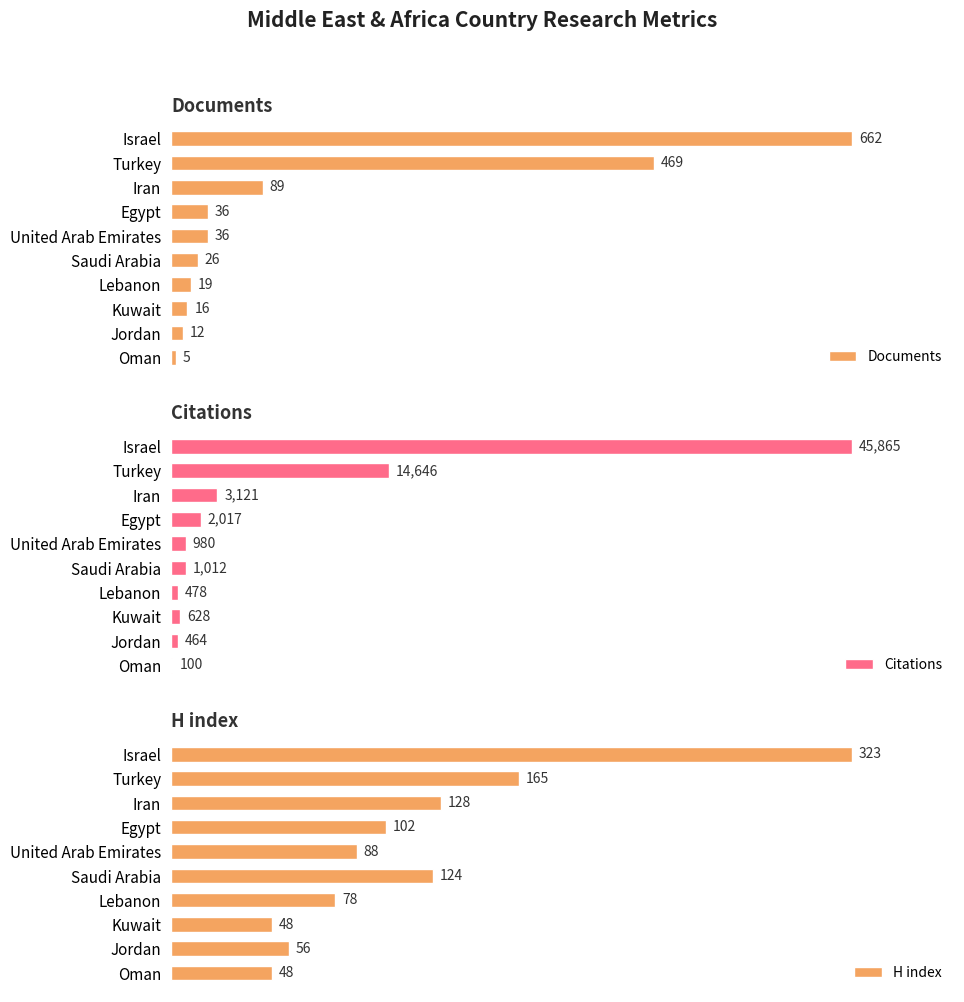

What is the sum of all H index values?

1160